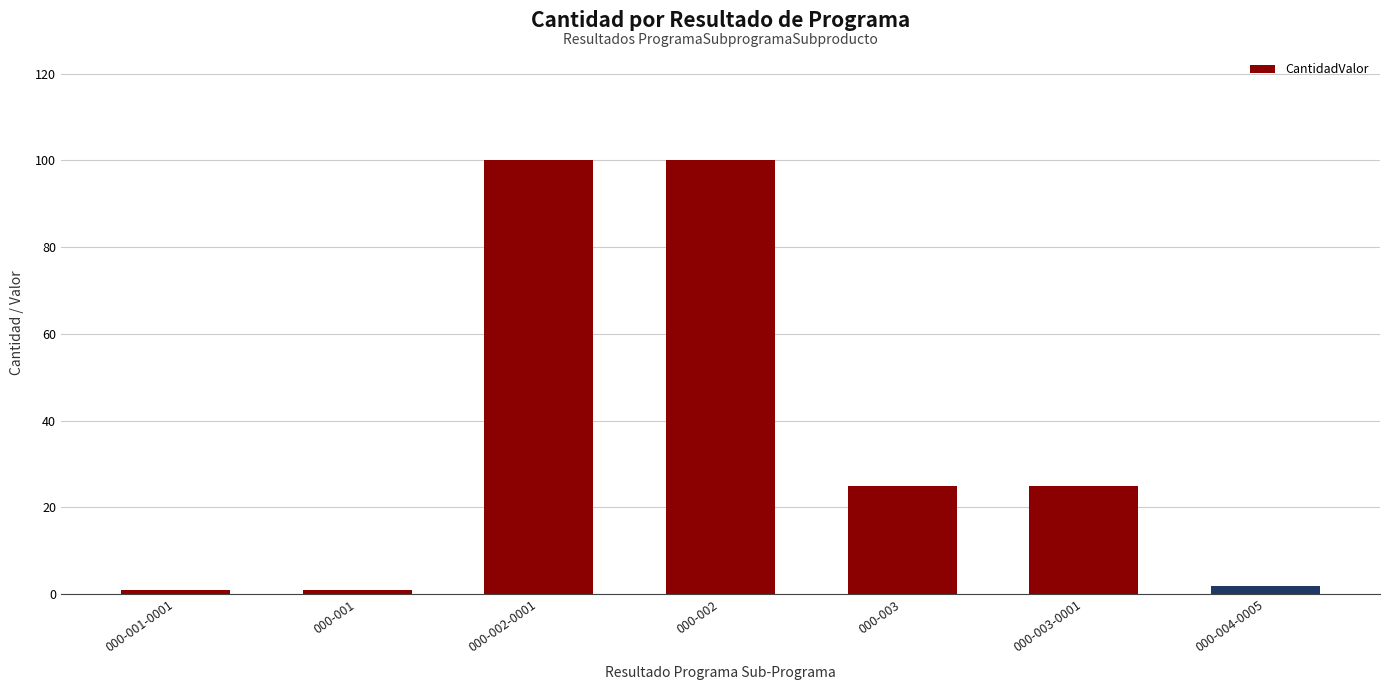

Does the chart contain any negative values?

No